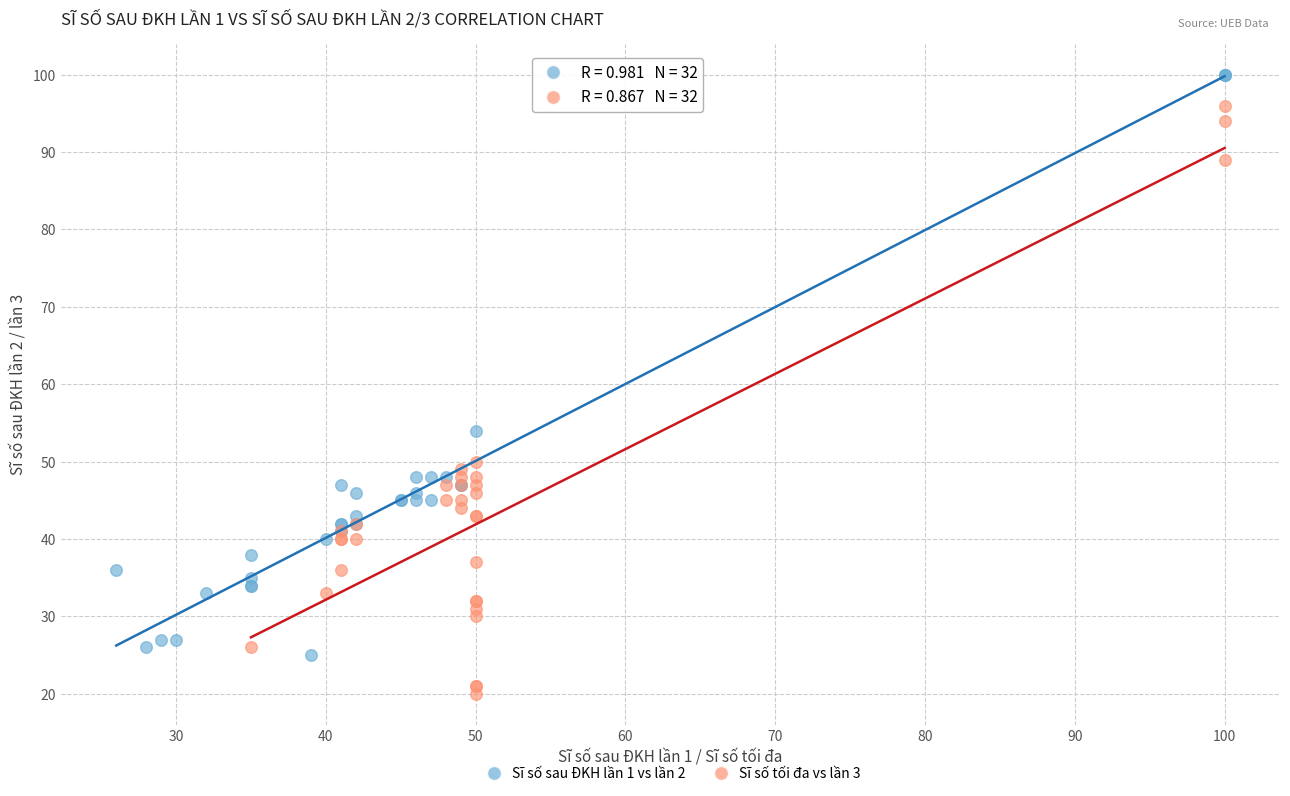

Which series contains the highest Y value?

Sĩ số sau ĐKH lần 1 vs lần 2